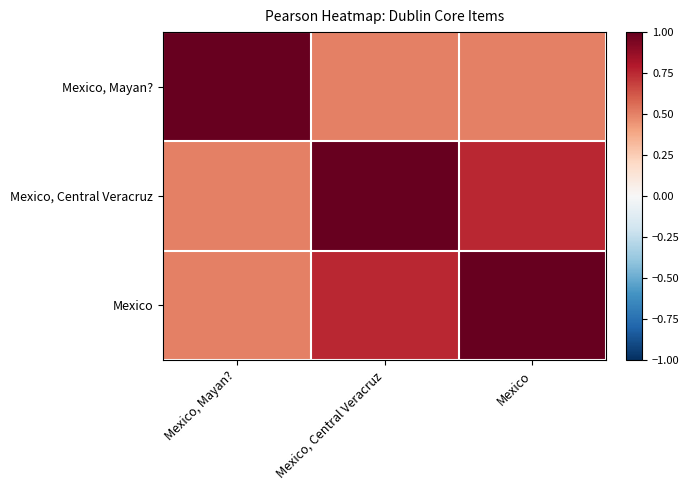

List the series in order of their peak value, lowest first.

Mexico, Mayan?, Mexico, Central Veracruz, Mexico